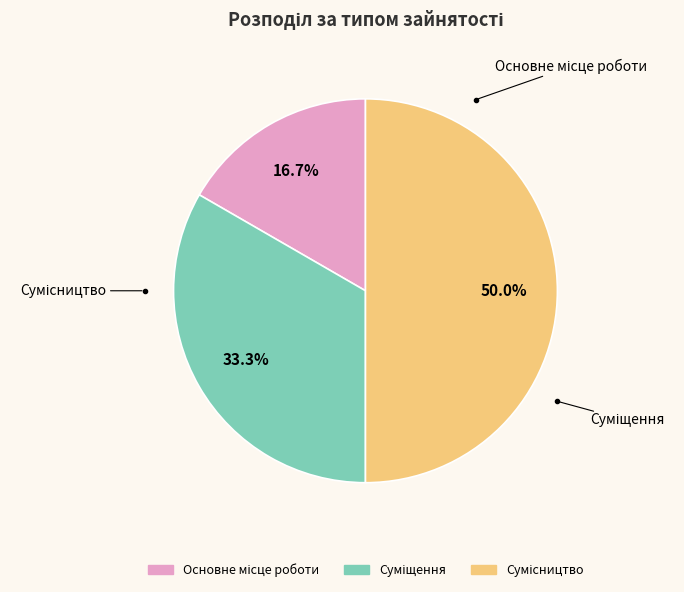

To the nearest percent, what is the difference between the largest and smallest slice percentages?

33%